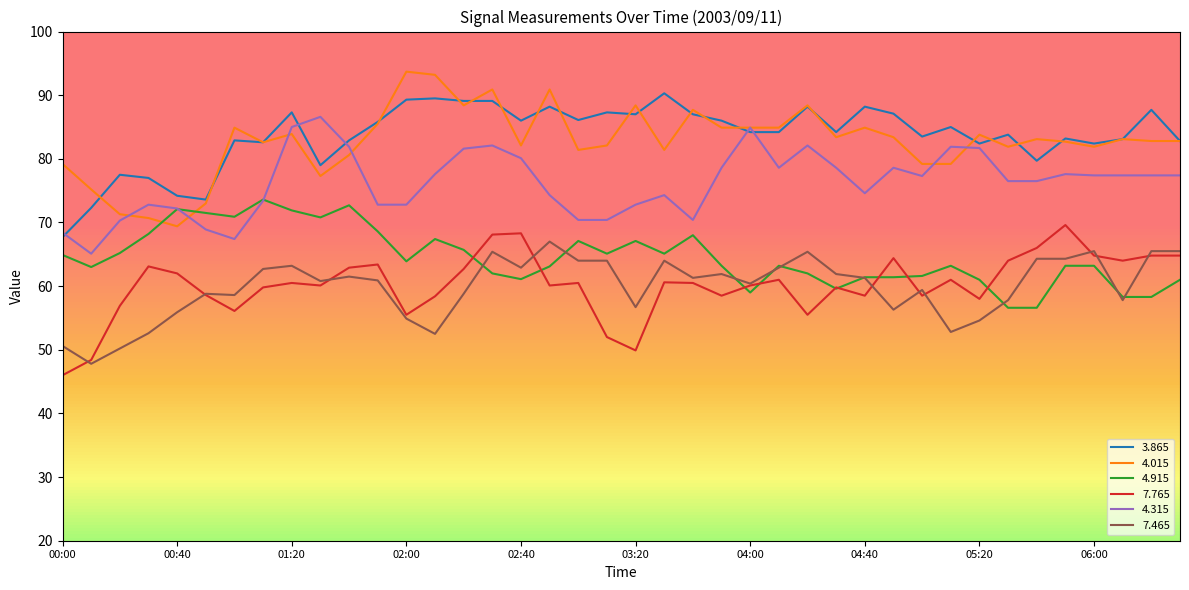

True or false: 3.865 and 4.915 intersect in this chart.

False